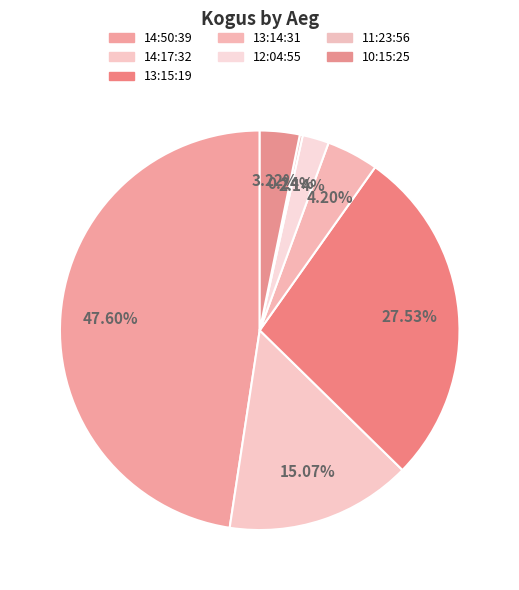

To the nearest percent, what is the average slice percentage?

14%